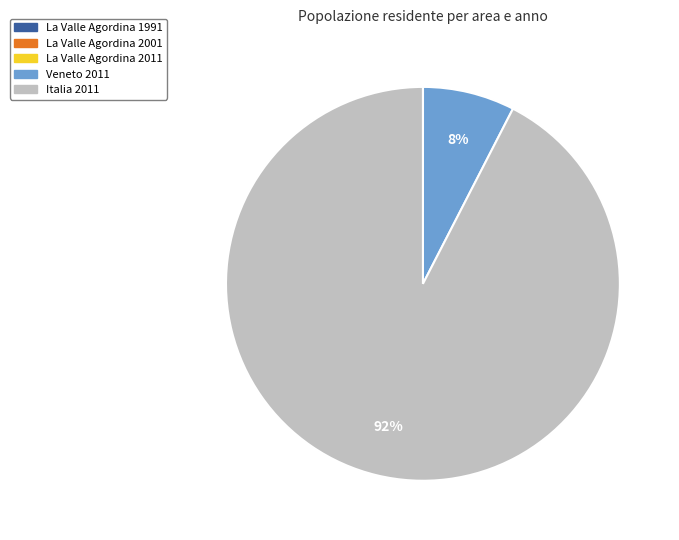

What is the largest slice in the pie chart?

Italia 2011